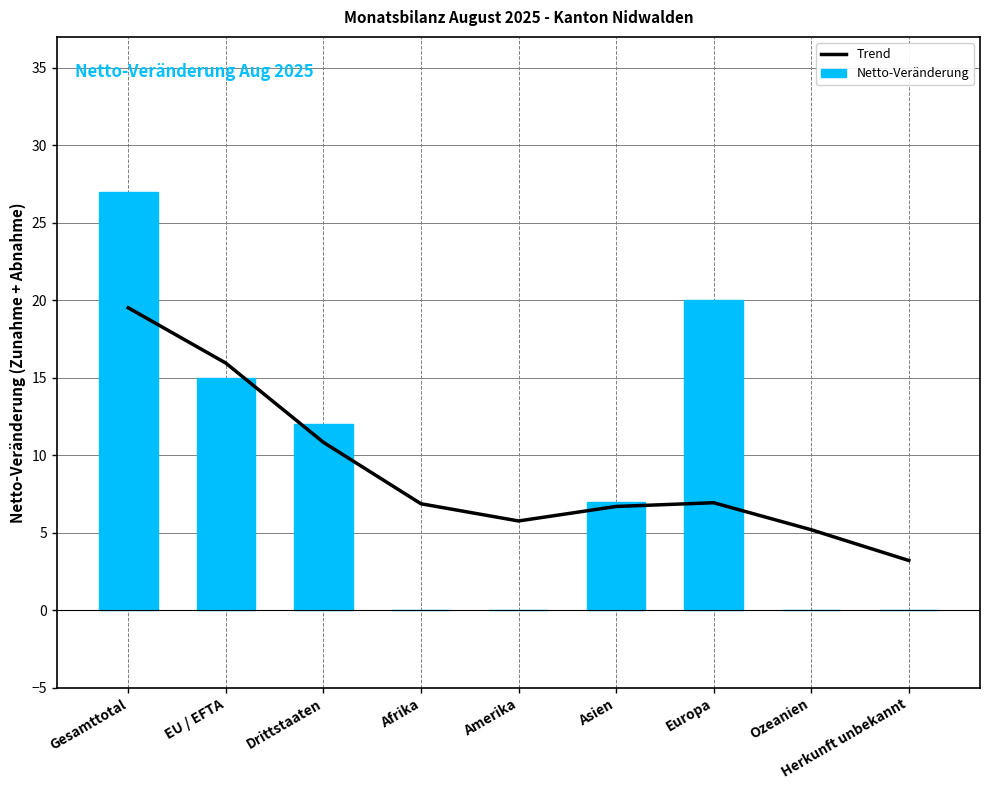

Does the chart contain any negative values?

No